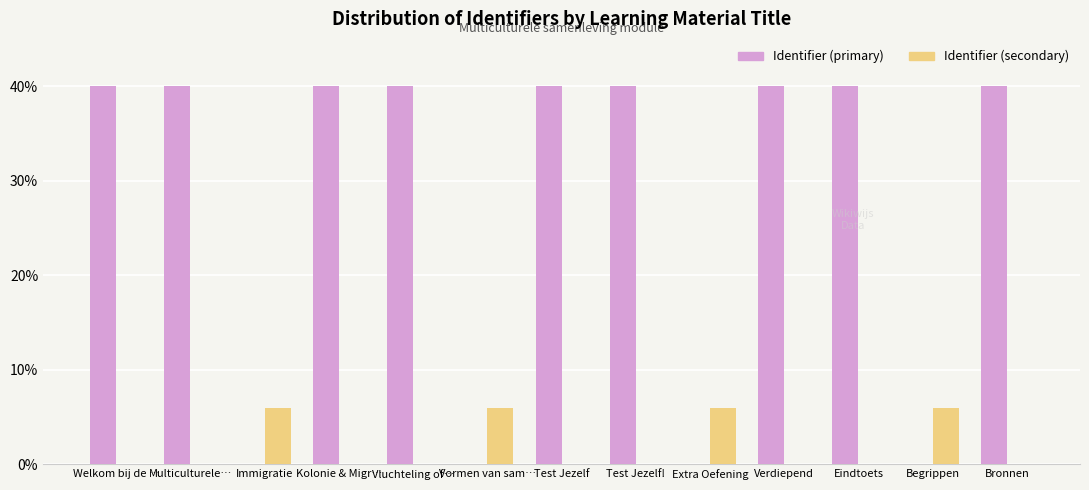

What is the sum of all Identifier (secondary) values?

24.0